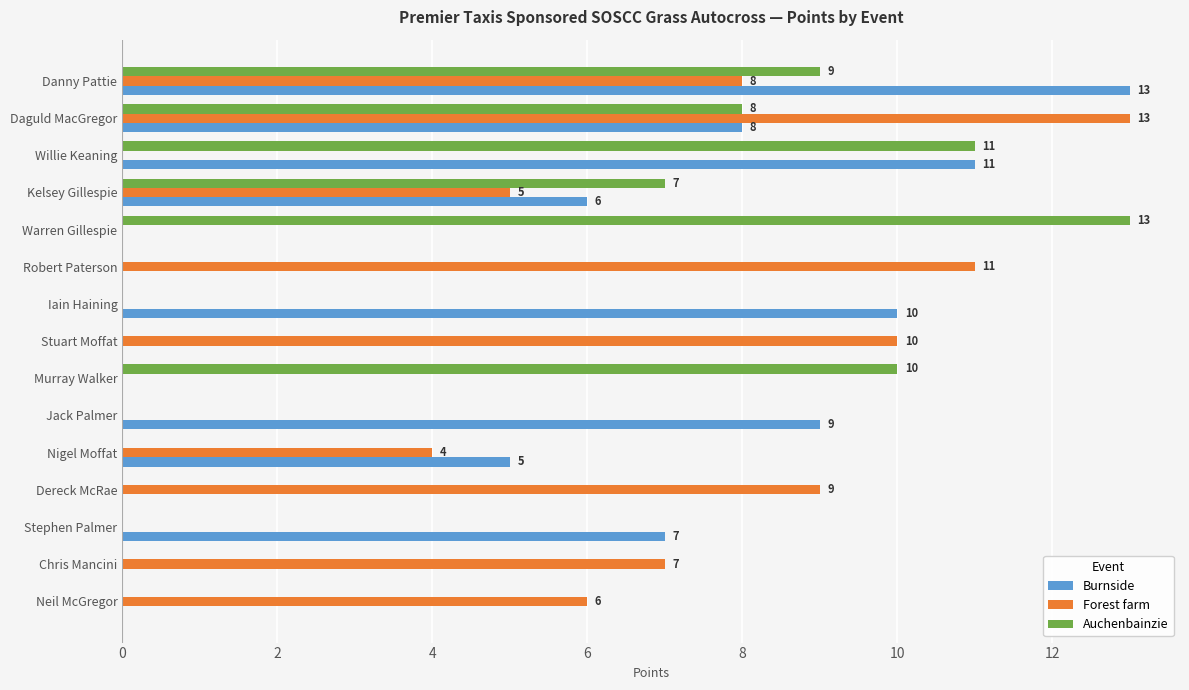

How many distinct data groups are displayed?

3